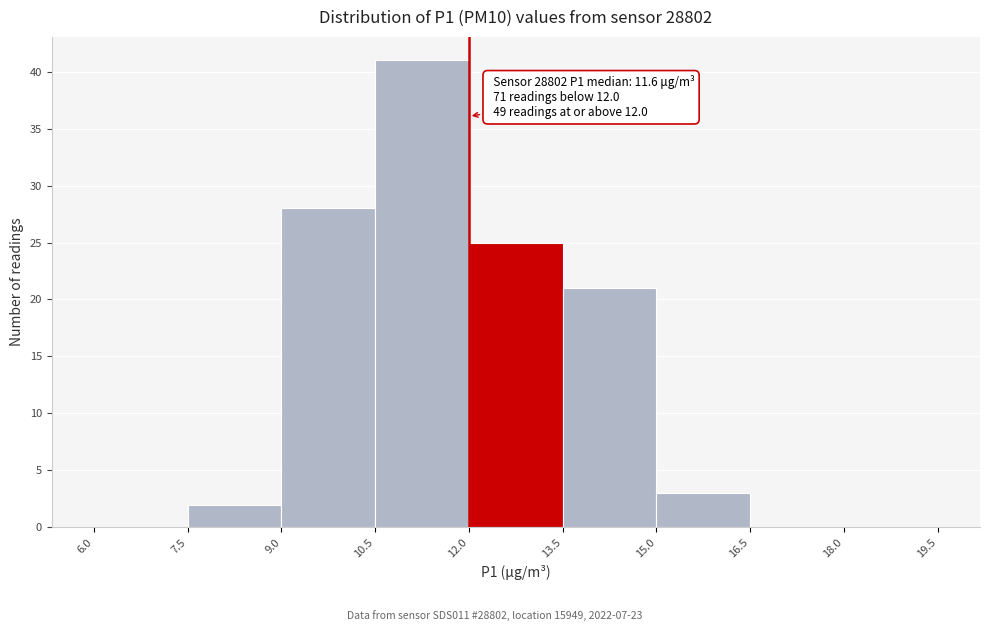

Which range on the x-axis has the tallest bar?

10.5 to 12.0